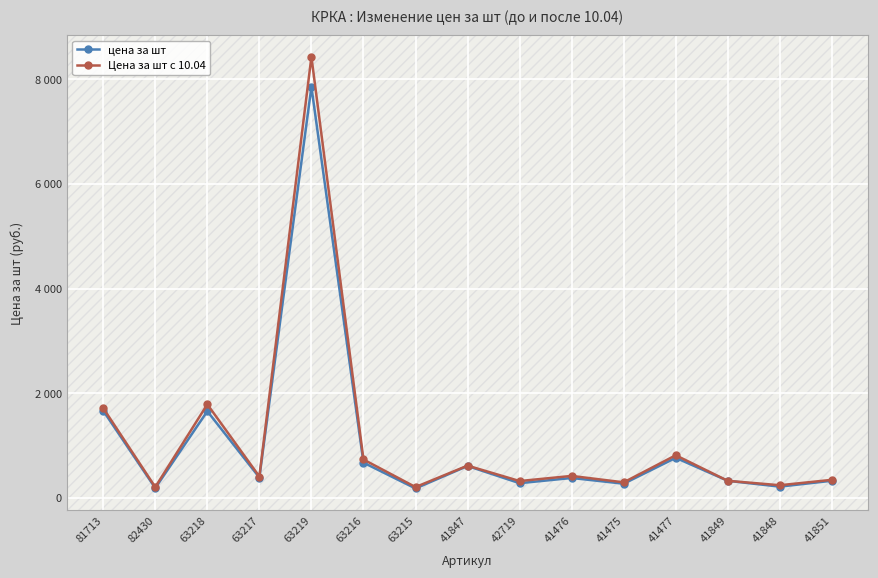

What are all the series names shown in the legend?

цена за шт, Цена за шт с 10.04